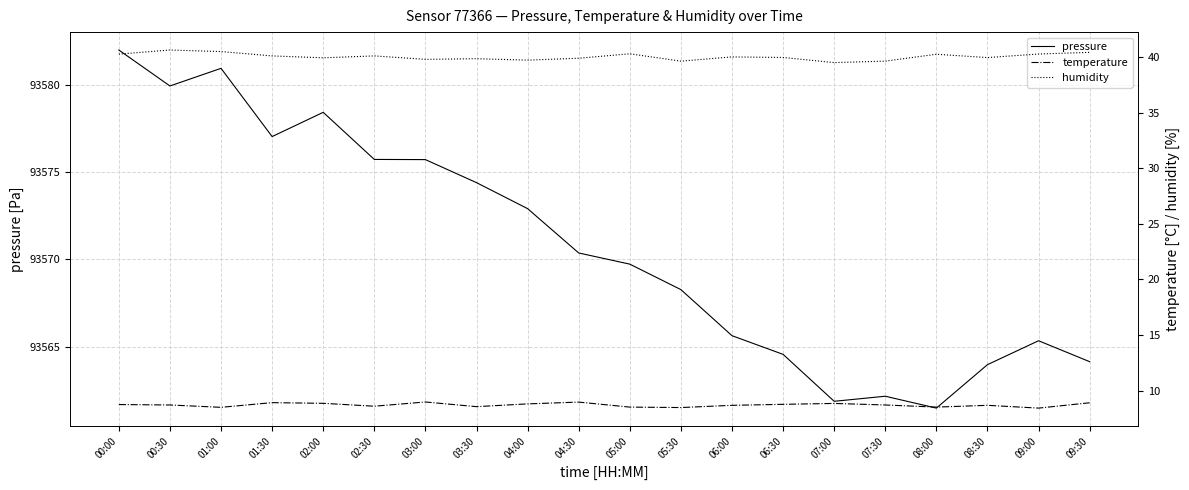

Which category has the highest value across all series?

00:00